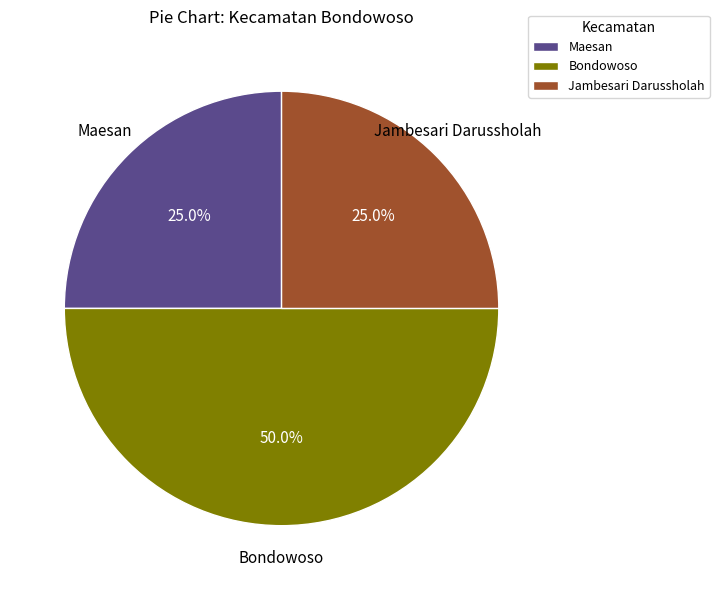

Which has a higher value, Bondowoso or Maesan?

Bondowoso